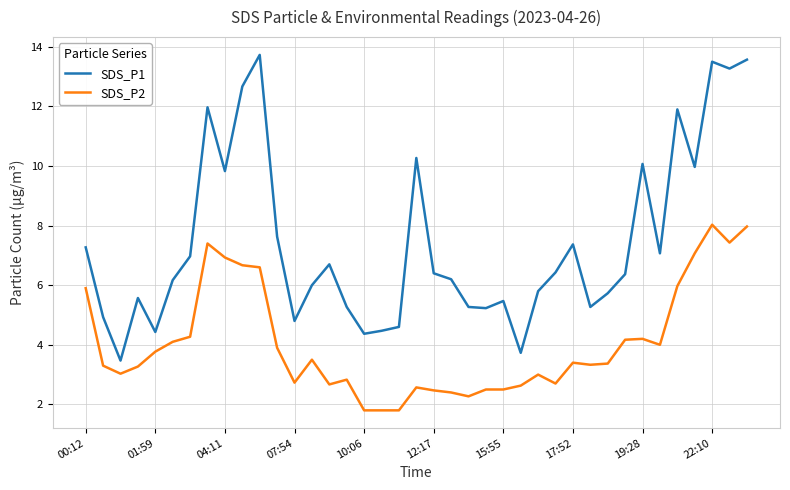

Which series has the widest spread of values?

SDS_P1